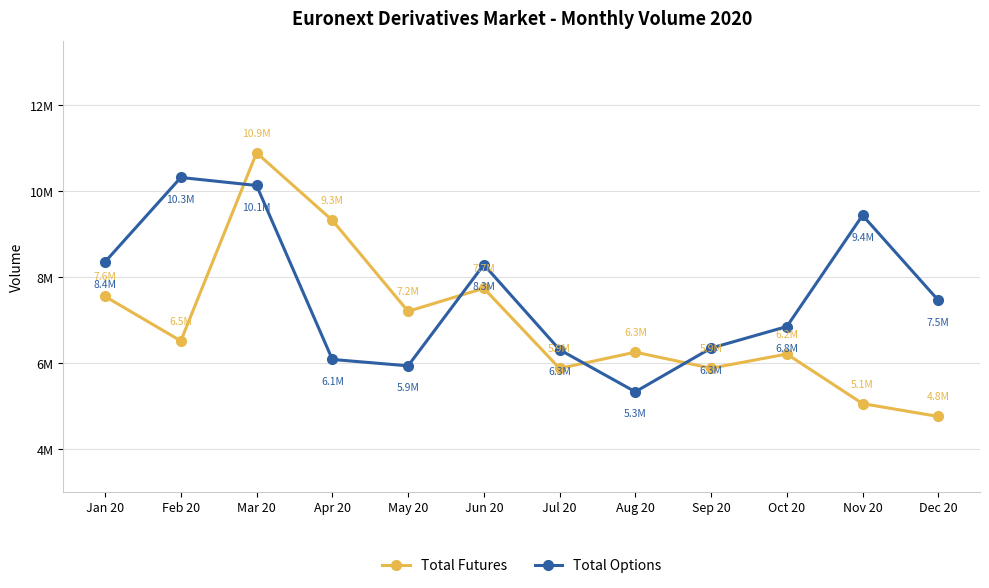

Which series has the largest range (max minus min)?

Total Futures